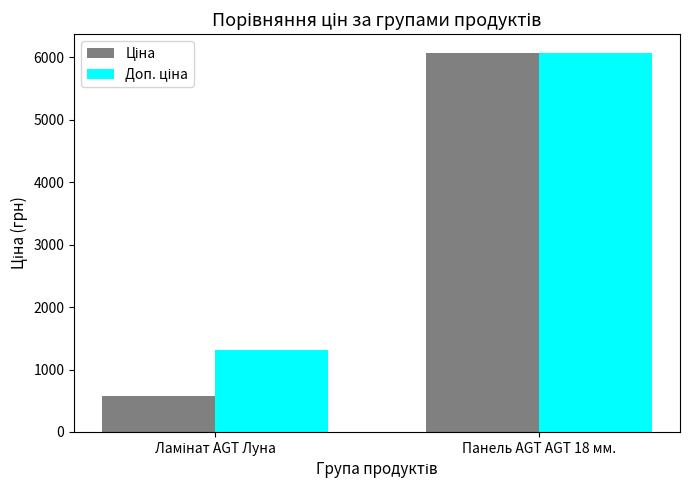

At how many categories does at least one series exceed 3609?

1